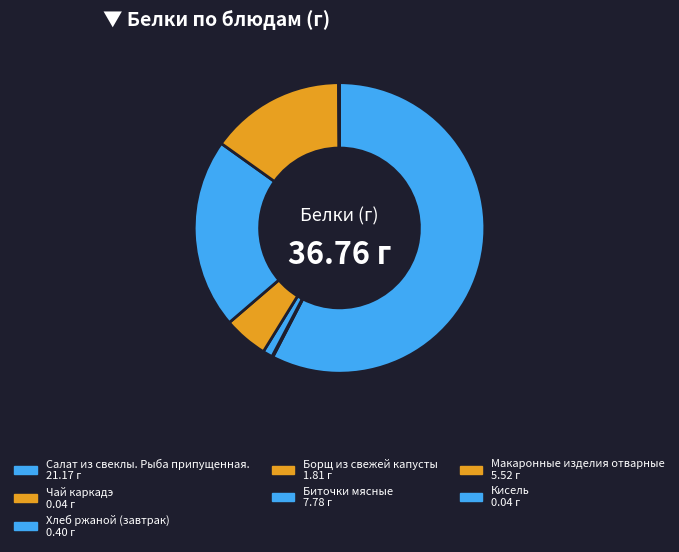

To the nearest percent, what is the difference between the largest and smallest slice percentages?

57%